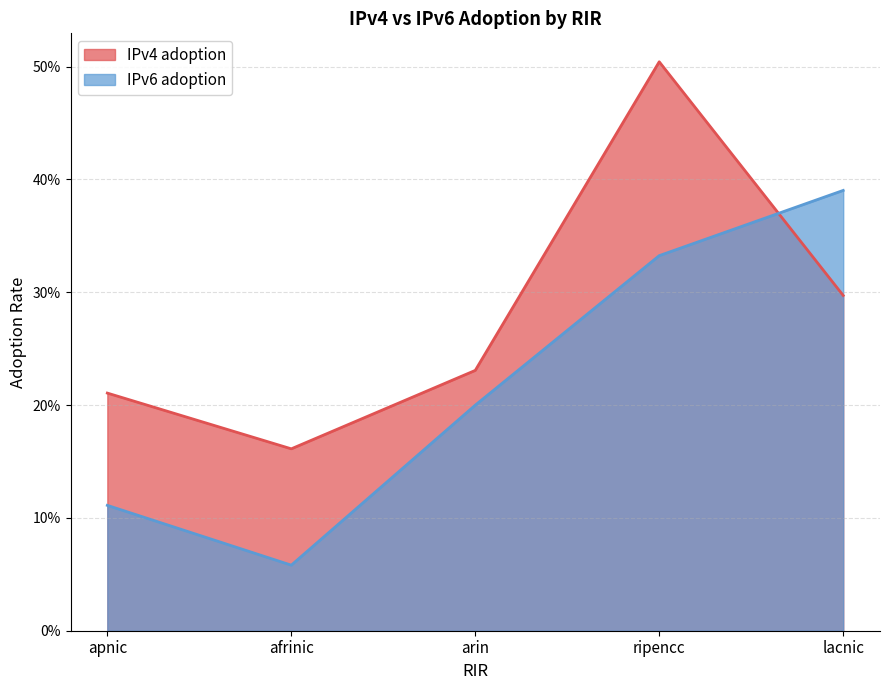

The IPv6 adoption series shows 0.5 at lacnic. True or false?

False